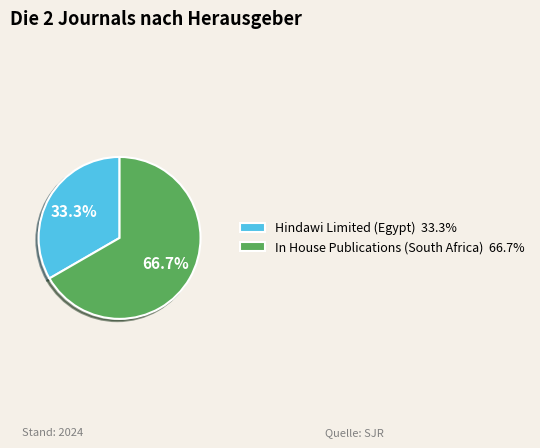

What percentage is the In House Publications (South Africa) slice, to the nearest percent?

67%